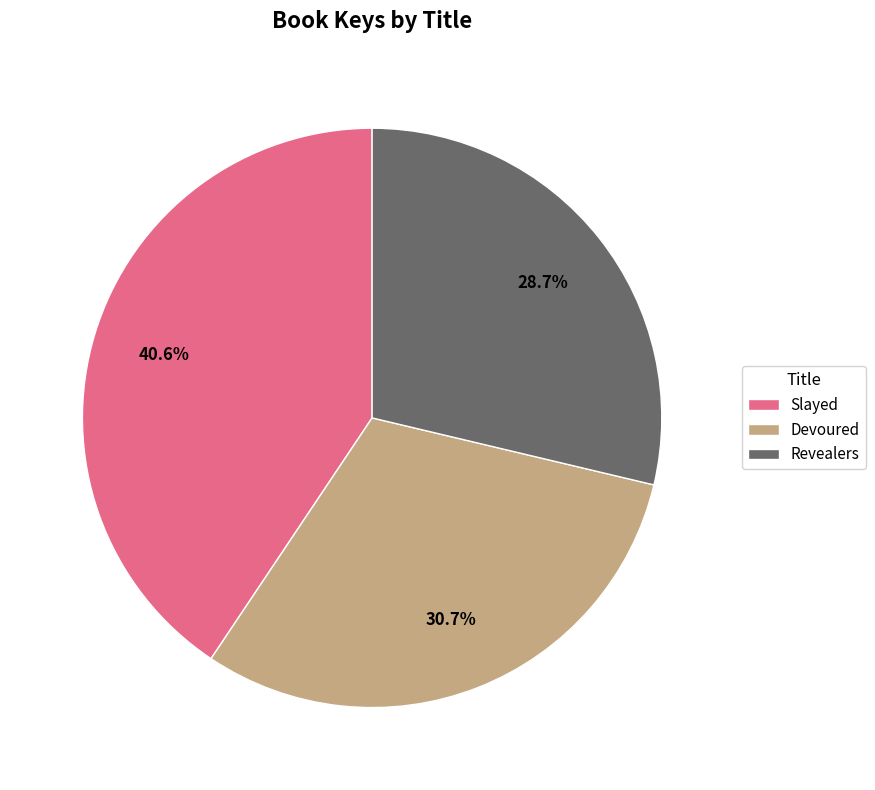

Which category has the biggest portion of the pie?

Slayed